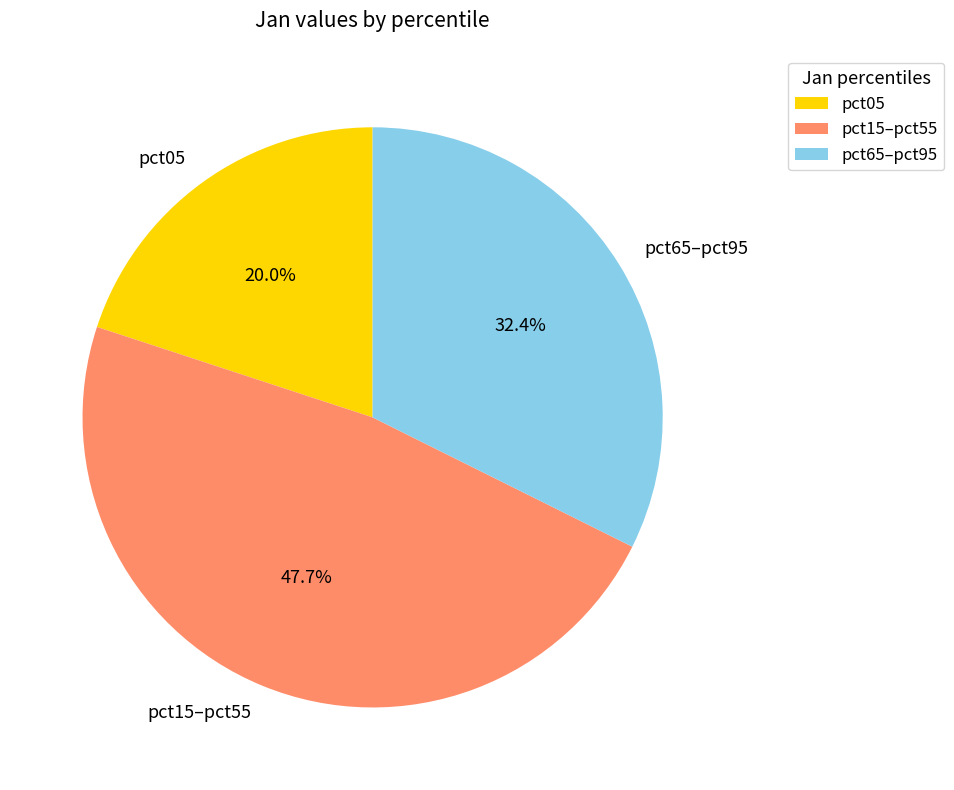

What is the smallest slice in the pie chart?

pct05